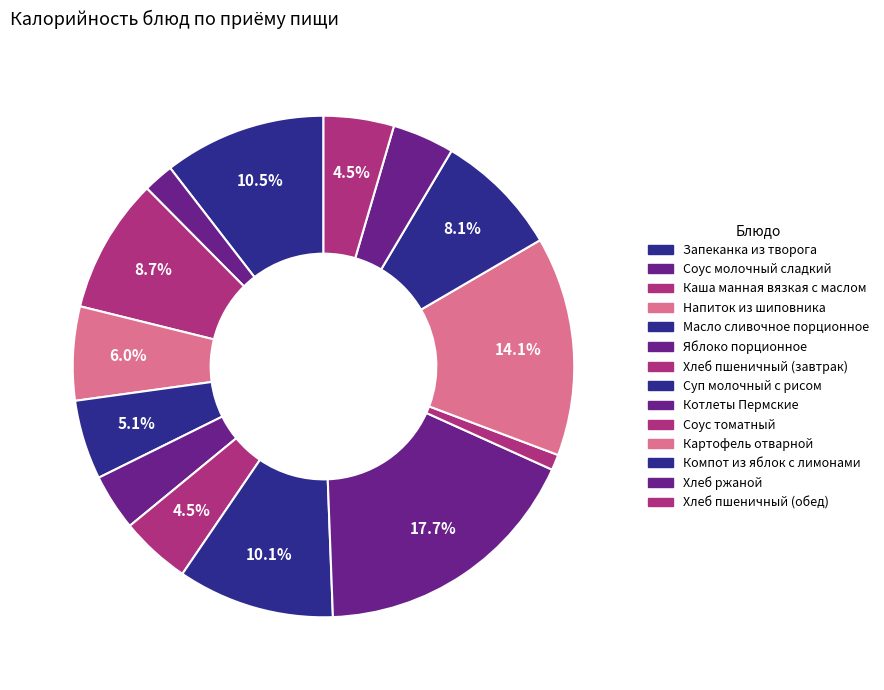

To the nearest percent, what is the difference between the Яблоко порционное and Масло сливочное порционное slice percentages?

1%